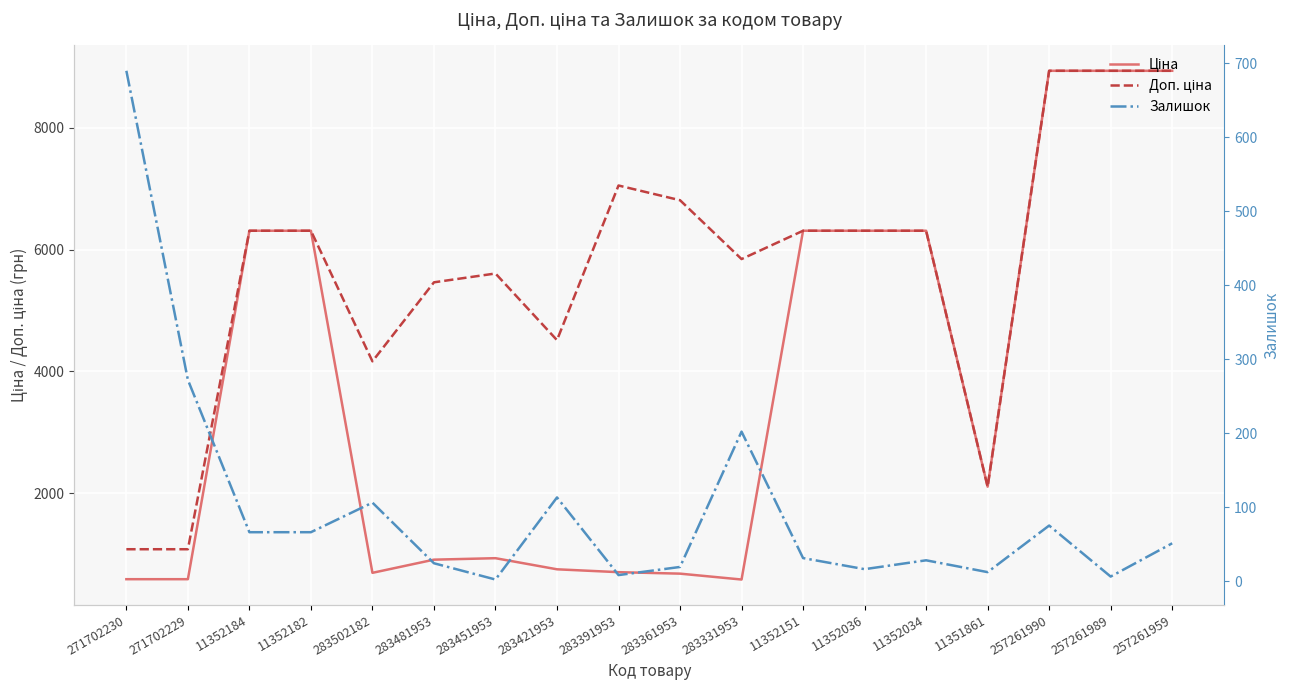

How many interior local peaks does the Ціна series have?

1